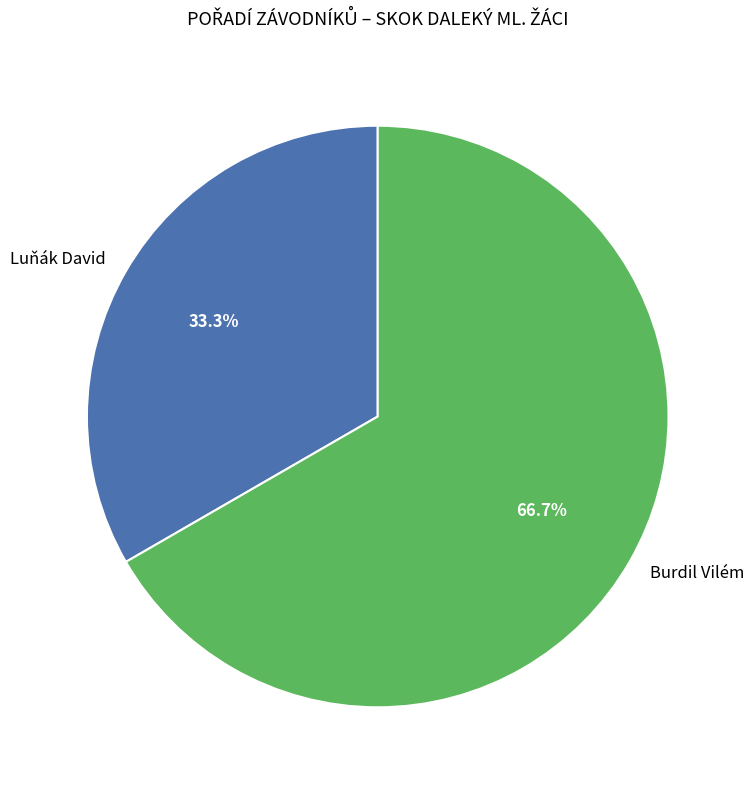

Which slice is the largest?

Burdil Vilém